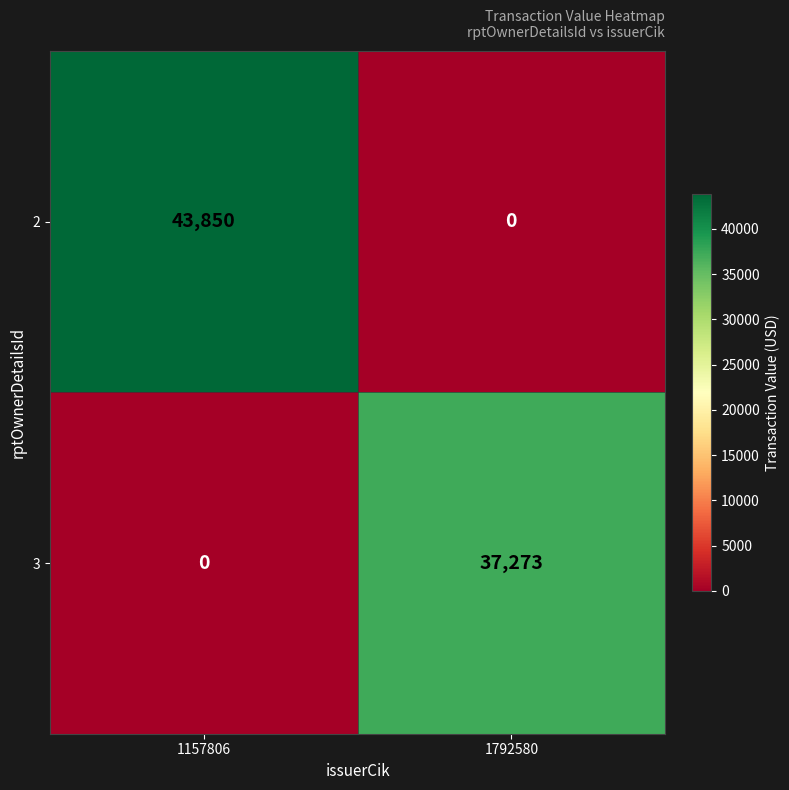

How many categories are shown in the chart?

2